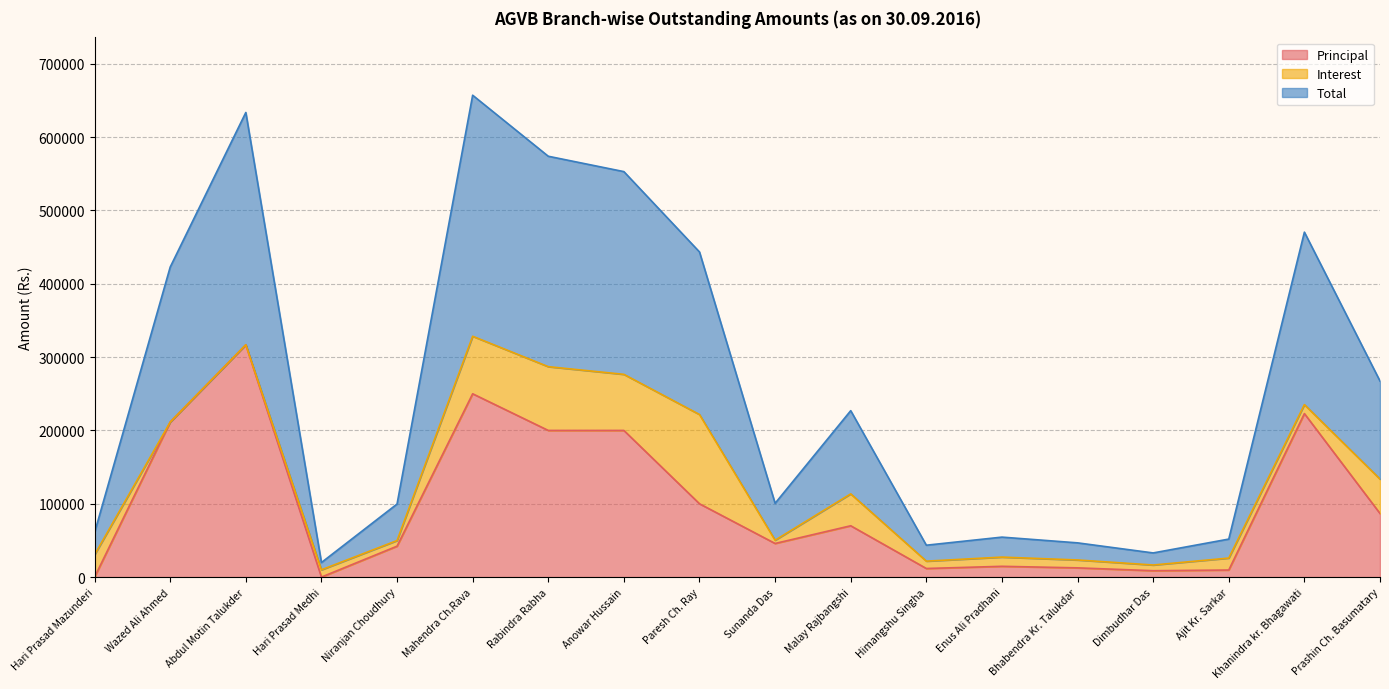

Is it true that Total equals 10154 at Hari Prasad Medhi?

False